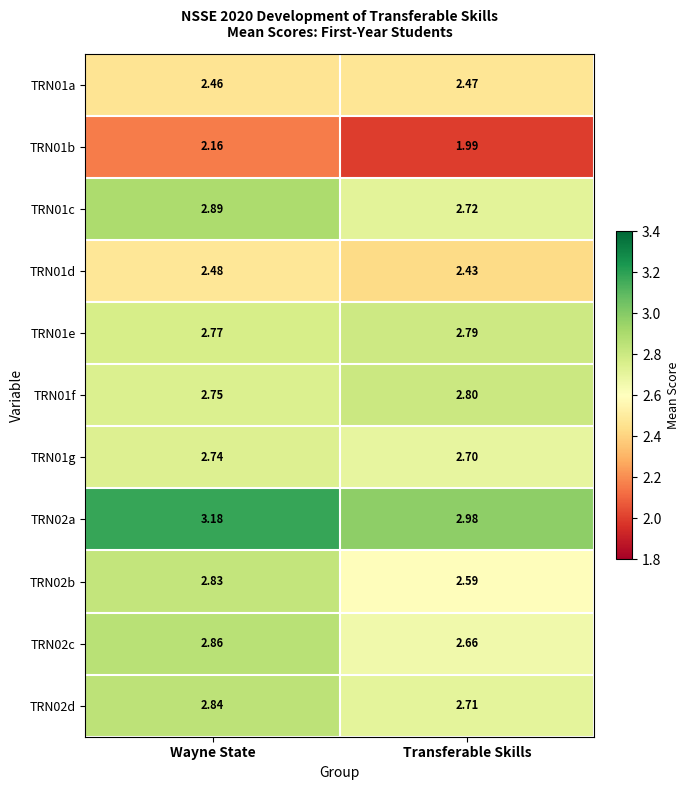

What is the total value across all series at Transferable Skills?

28.8